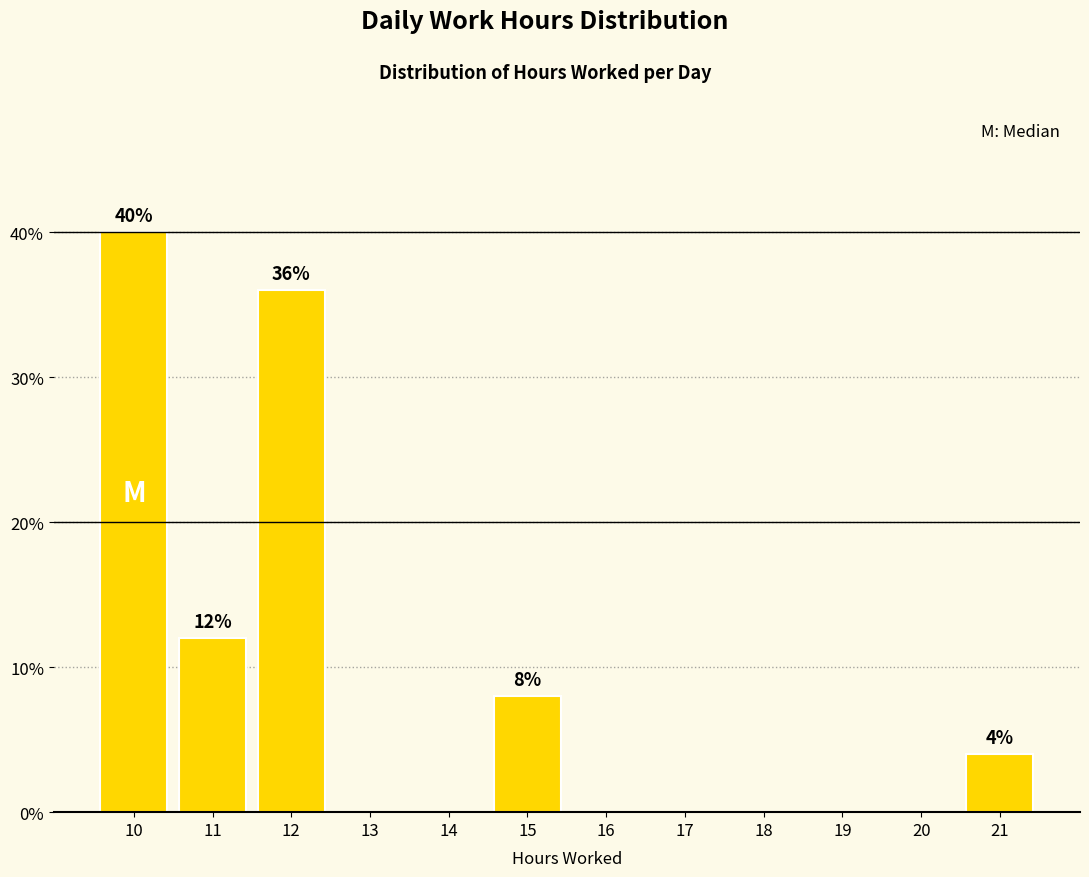

Which range on the x-axis has the tallest bar?

9.5 to 10.5